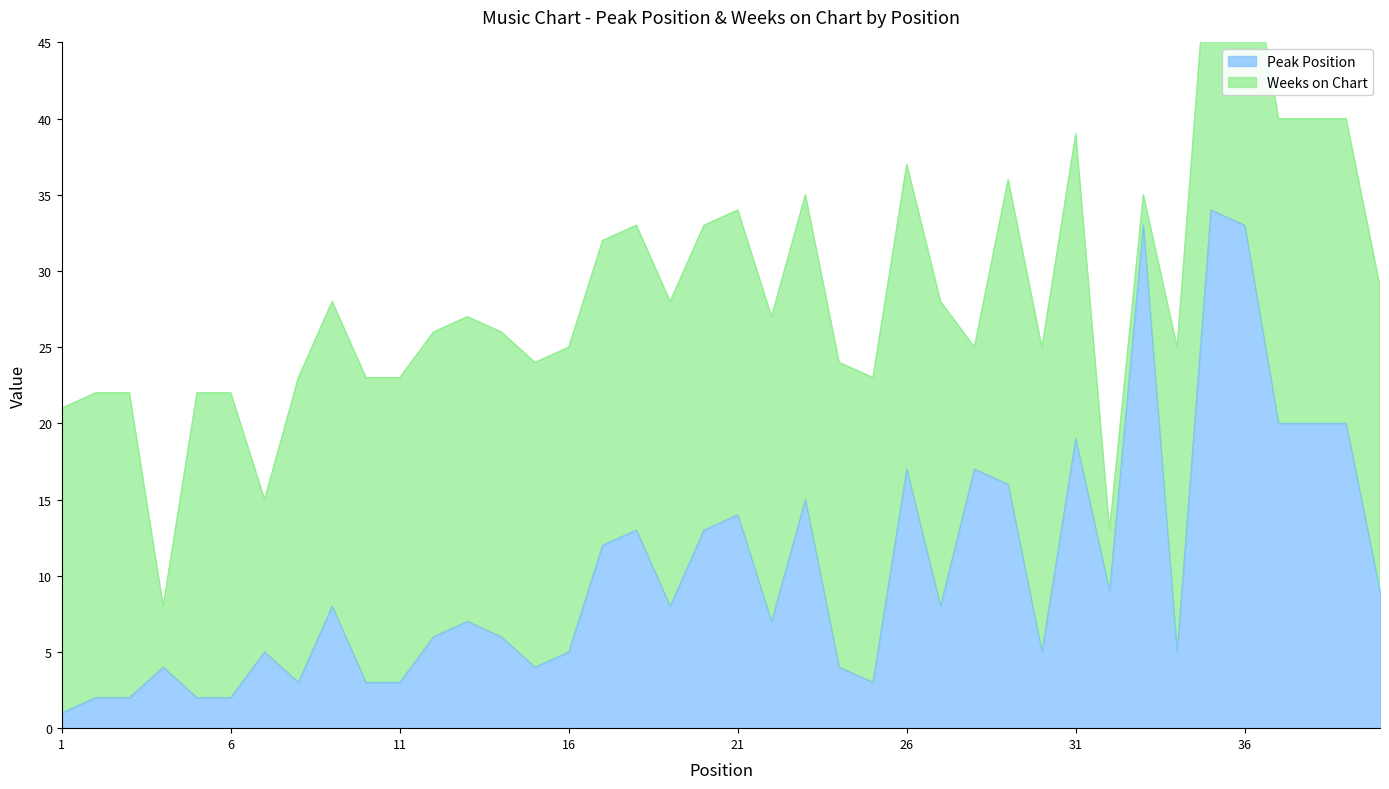

Rank the categories by value from highest to lowest.

35, 33, 36, 37, 38, 39, 31, 26, 28, 29, 23, 21, 18, 20, 17, 32, 40, 9, 19, 27, 13, 22, 12, 14, 7, 16, 30, 34, 4, 15, 24, 8, 10, 11, 25, 2, 3, 5, 6, 1